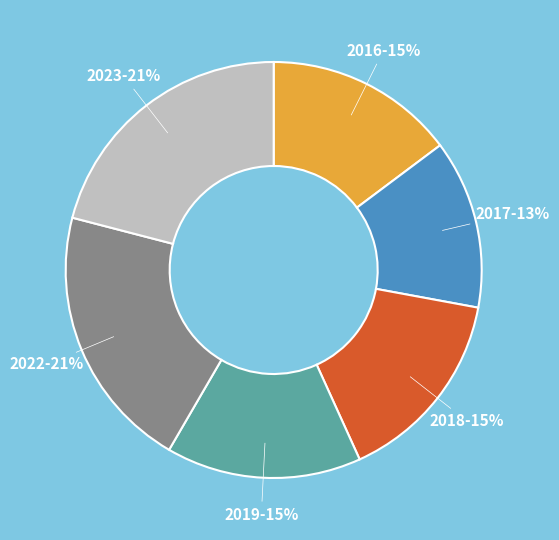

Between 2023 and 2018, which is larger?

2023